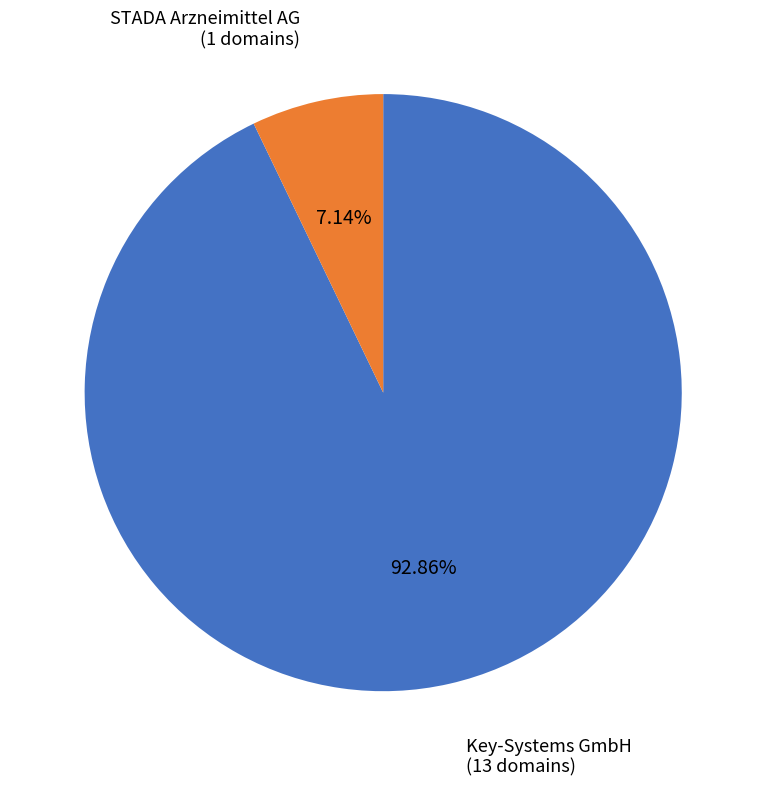

Which slice is the smallest?

STADA Arzneimittel AG